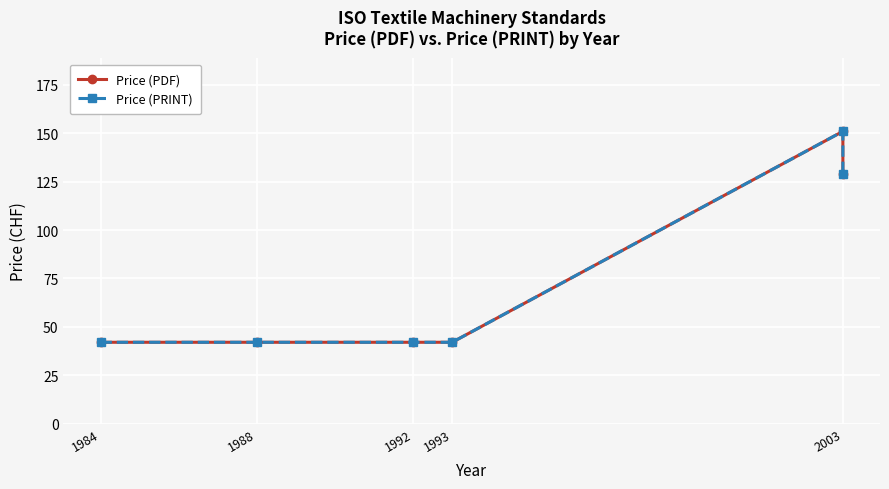

How many Price (PRINT) values are between 42 and 129?

5